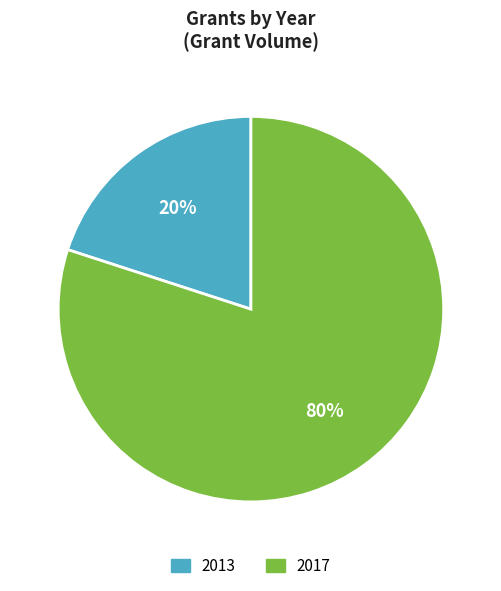

To the nearest percent, what portion does 2017 represent?

80%